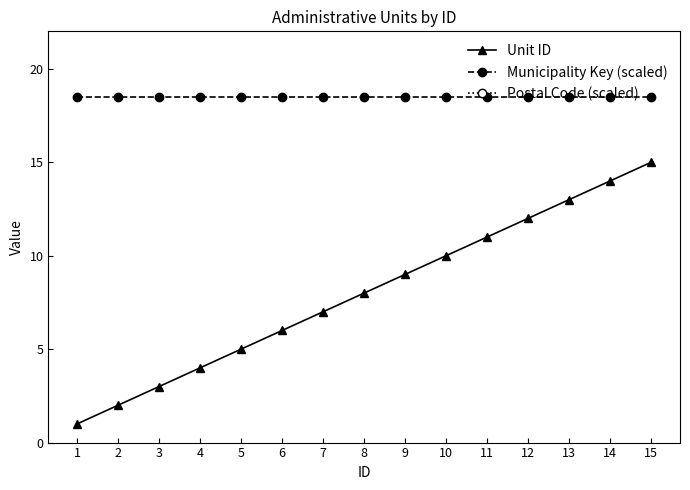

The value of Municipality Key (scaled) at 6 is 18.5. True or false?

True